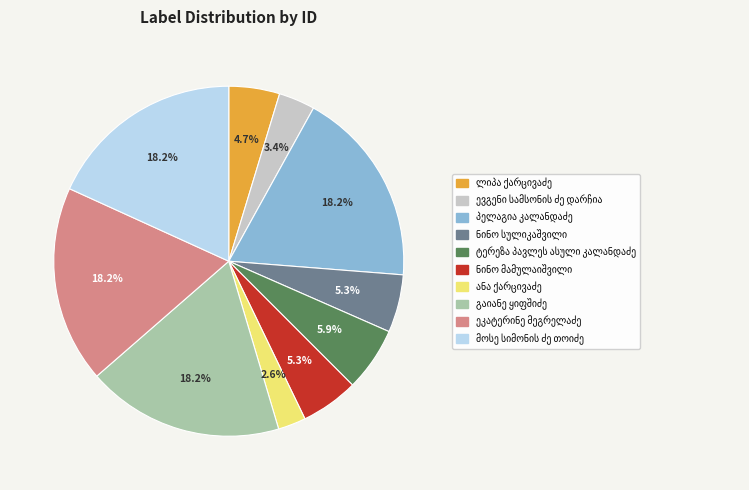

Does any single category account for the majority?

No